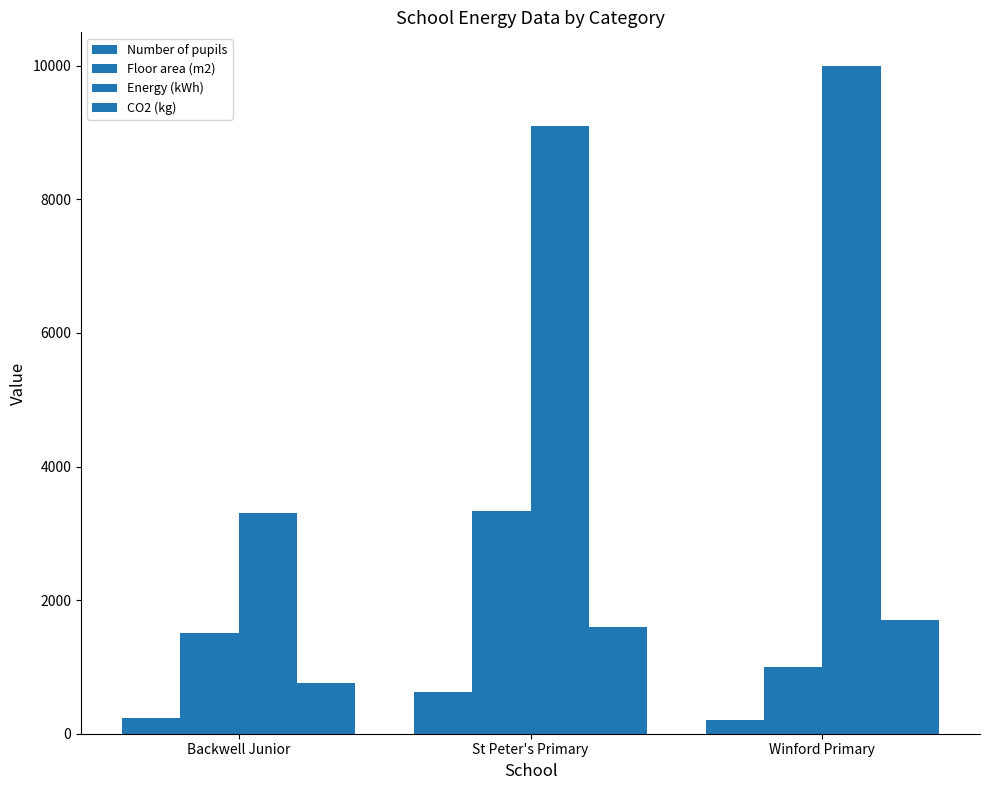

The value of Energy (kWh) at Backwell Junior is 3300.0. True or false?

True